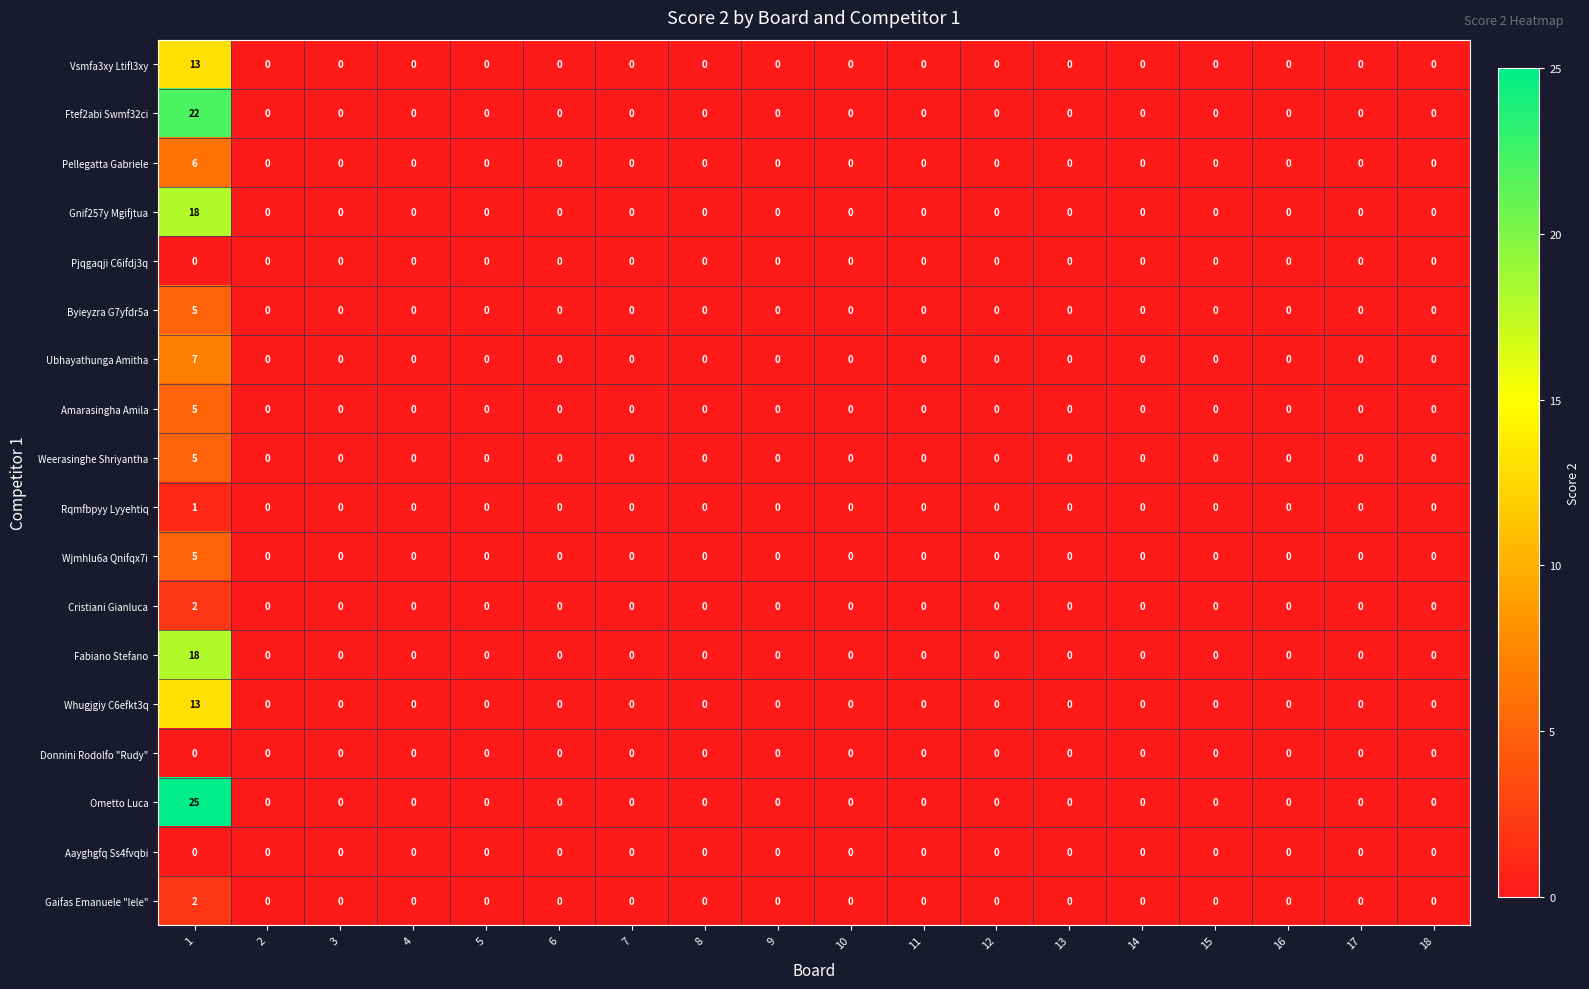

Count the Cristiani Gianluca values in the range 0 to 1.

17